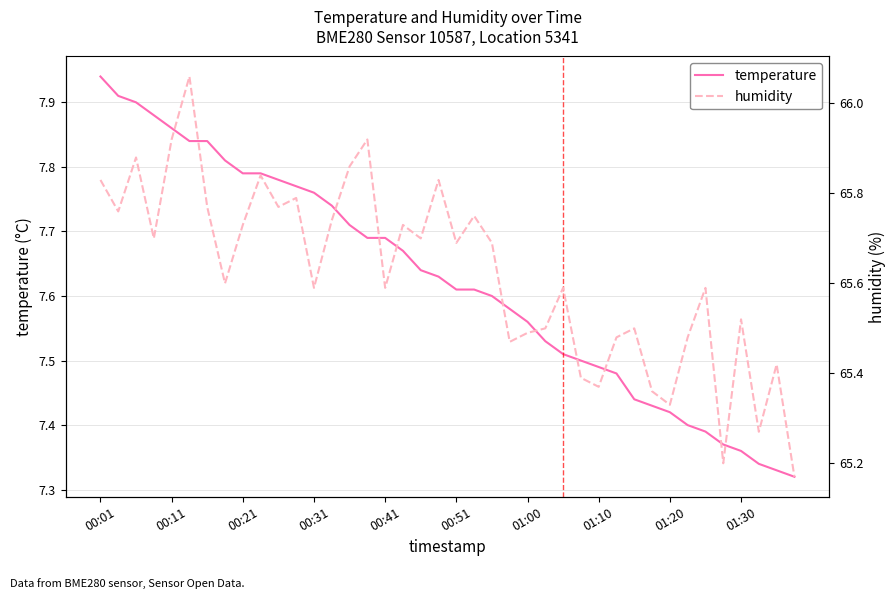

What is the maximum value for temperature?

7.9